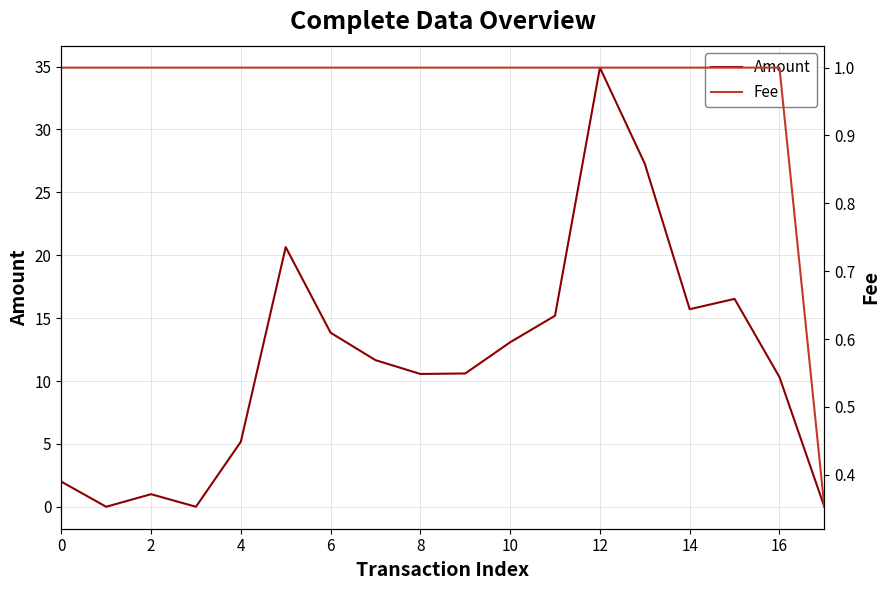

Where is Amount nearest to the value 17?

15